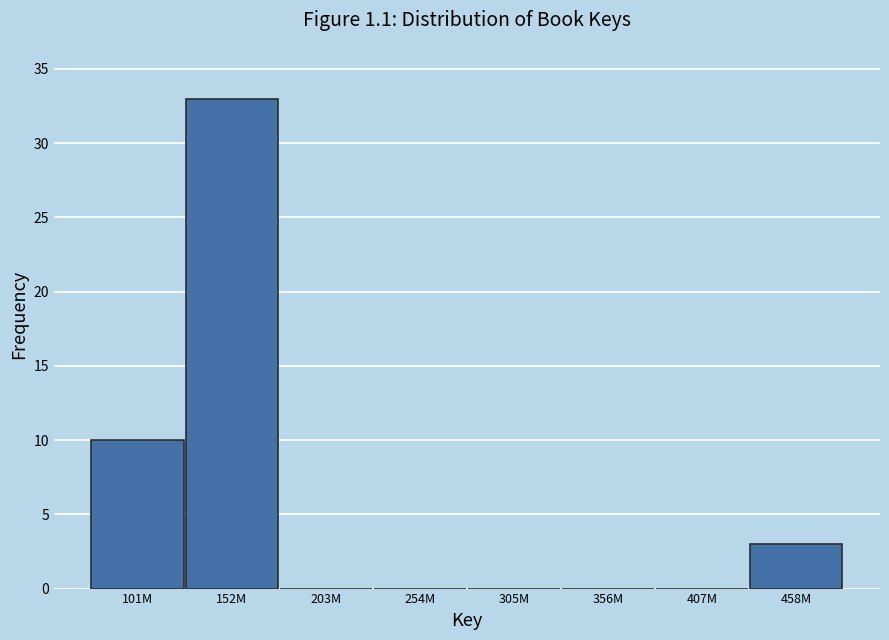

Reading left to right, what are all the values shown in this chart?

101M=10	152M=33	203M=0	254M=0	305M=0	356M=0	407M=0	458M=3